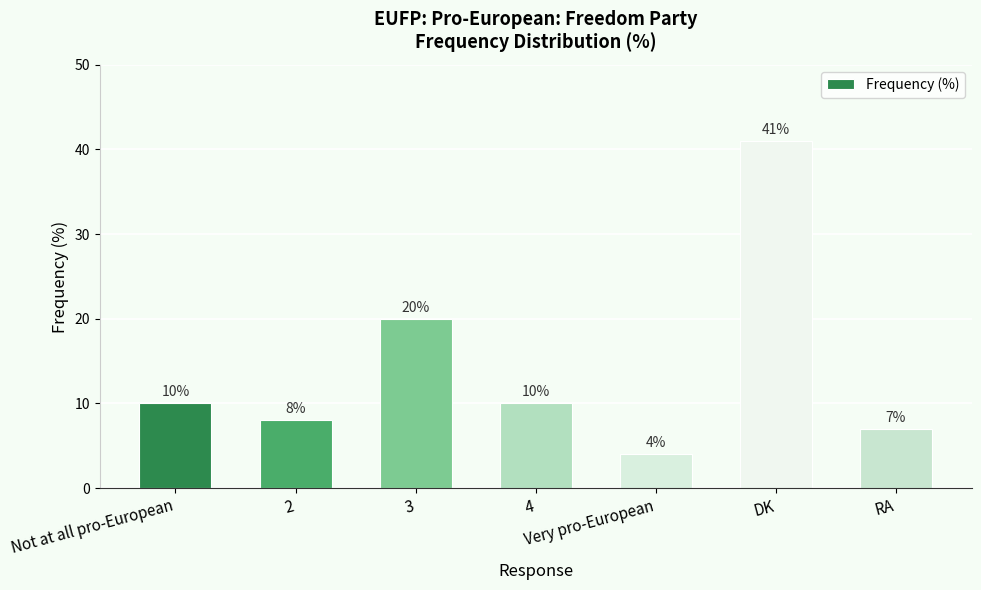

At which category does the chart reach its minimum across all series?

Very pro-European